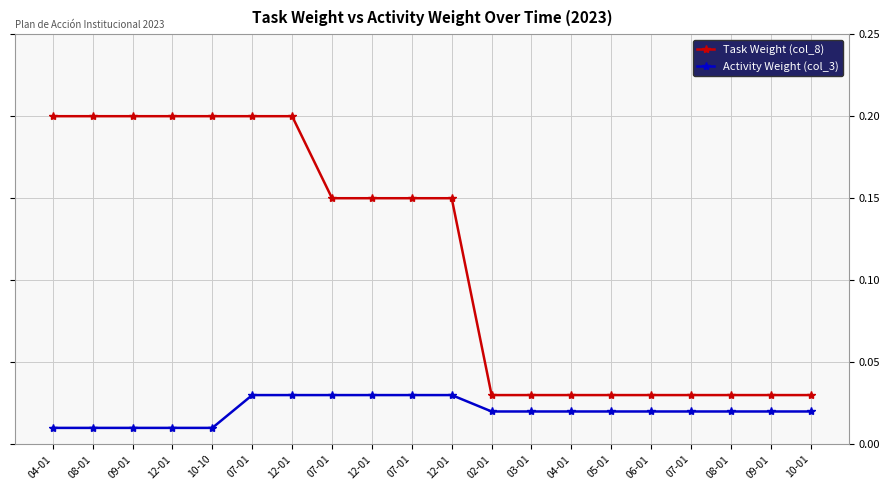

What is the difference between the second highest and minimum values in the Task Weight (col_8) series?

0.2